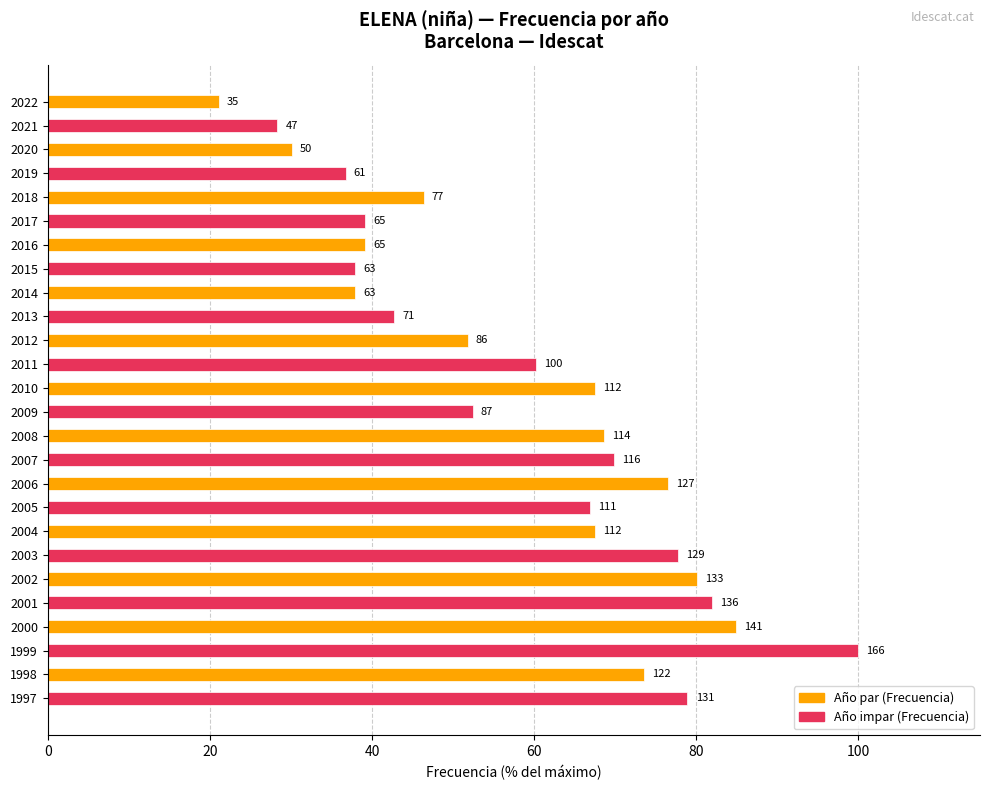

How many bars are there in total?

26